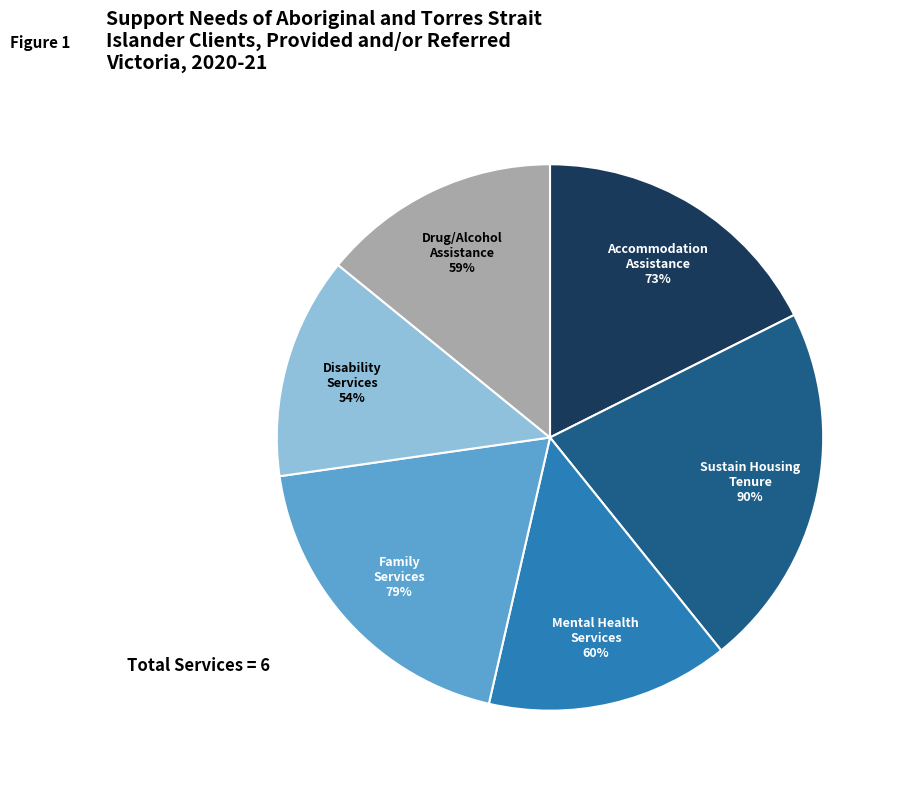

What percentage is the Drug/alcohol assistance slice, to the nearest percent?

14%